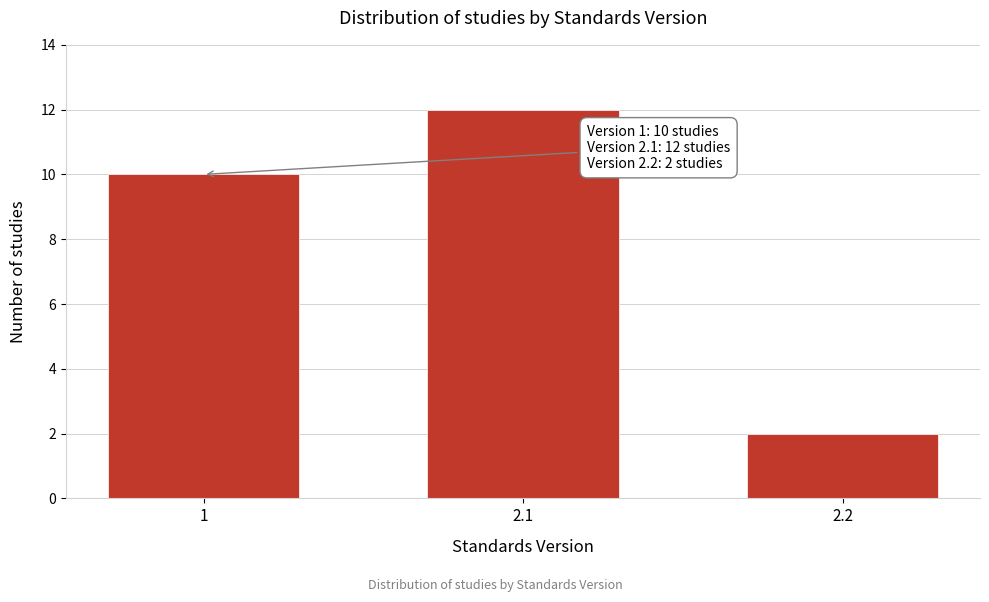

Reading left to right, transcribe all the data shown in this chart.

10	12	2